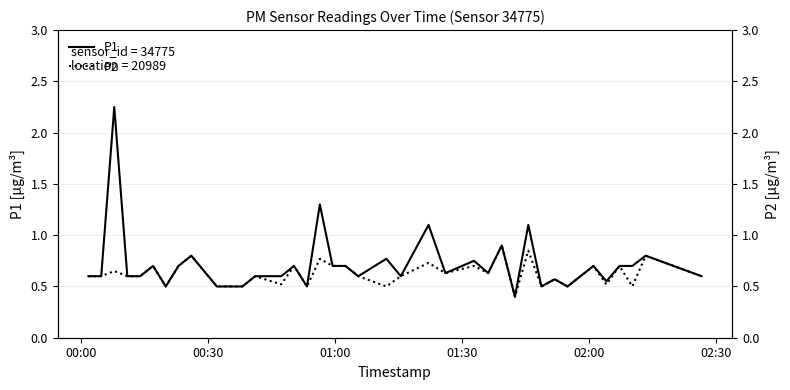

What is the minimum value for P1?

0.4